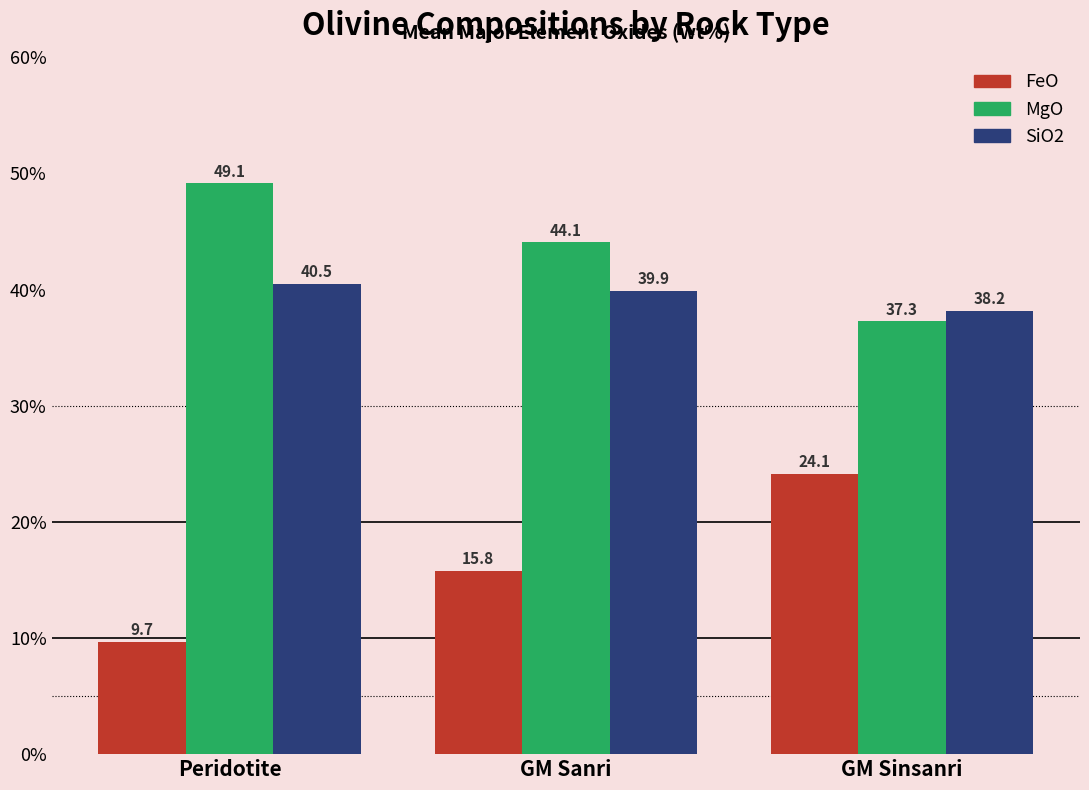

What is the difference between the maximum and minimum values in the SiO2 series?

2.3